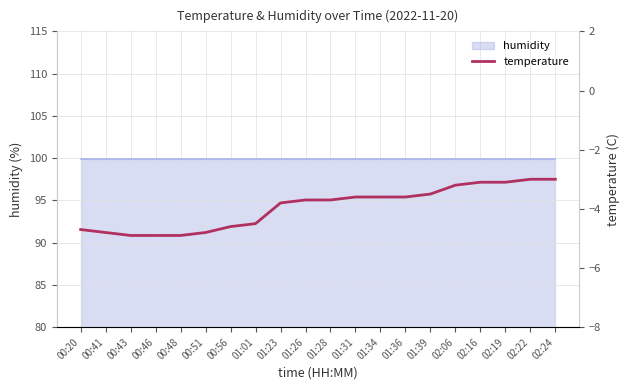

What is the difference between the maximum and minimum values?

1.9